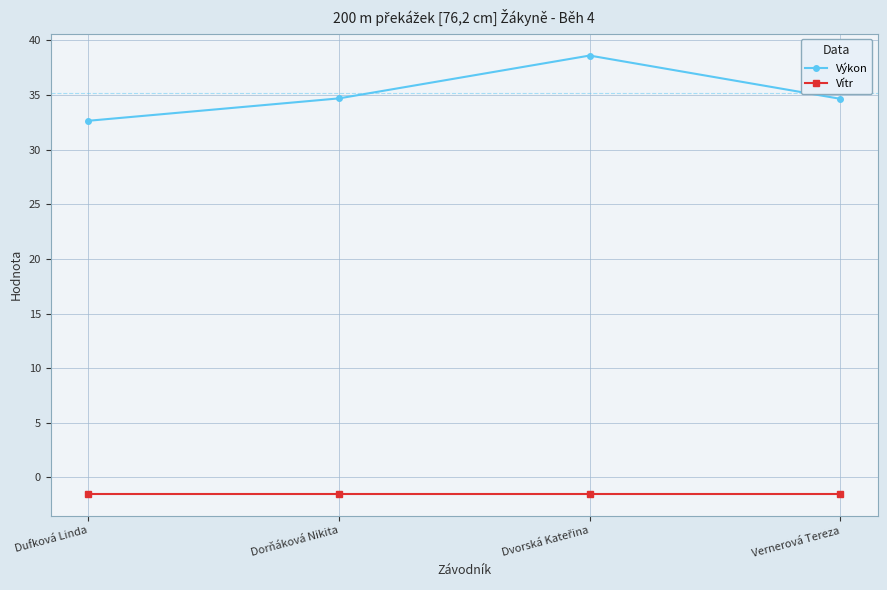

Read the Vítr value at Dorňáková Nikita.

-1.5